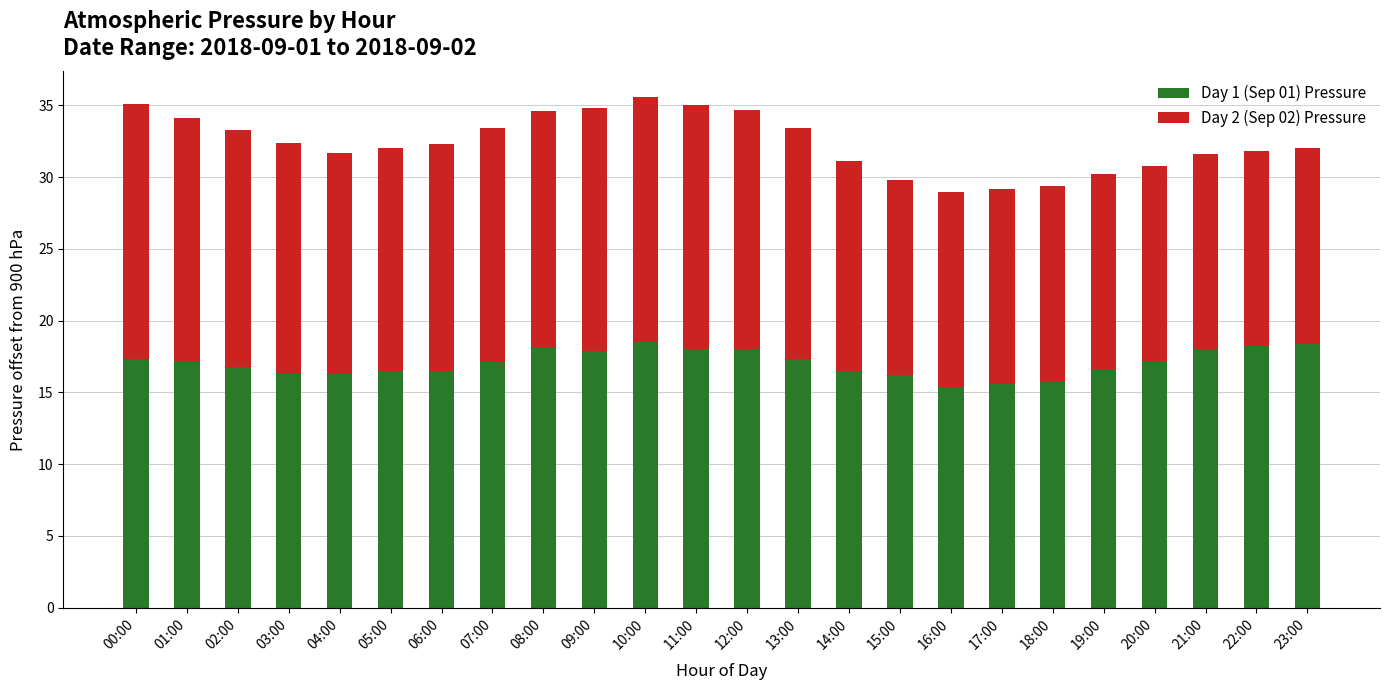

What is the maximum value for Day 1 (Sep 01) Pressure?

18.5